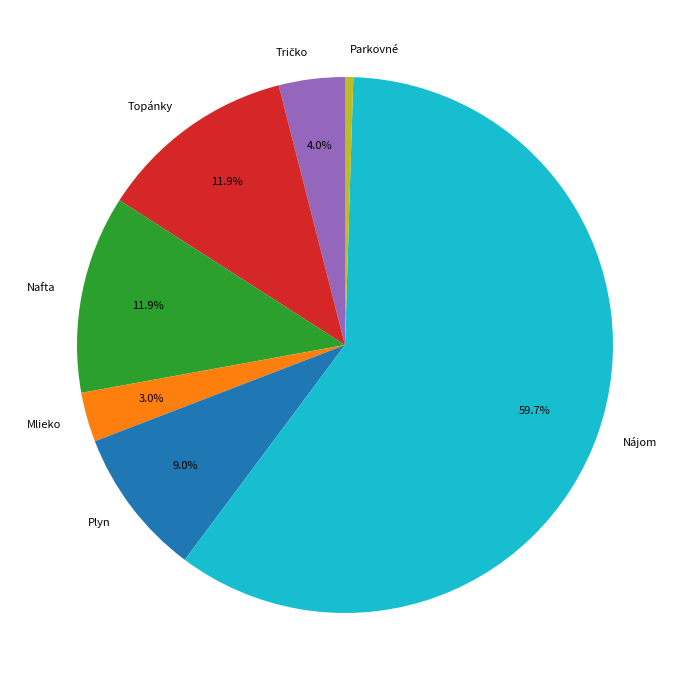

To the nearest percent, what percentage of the pie is Plyn?

9%